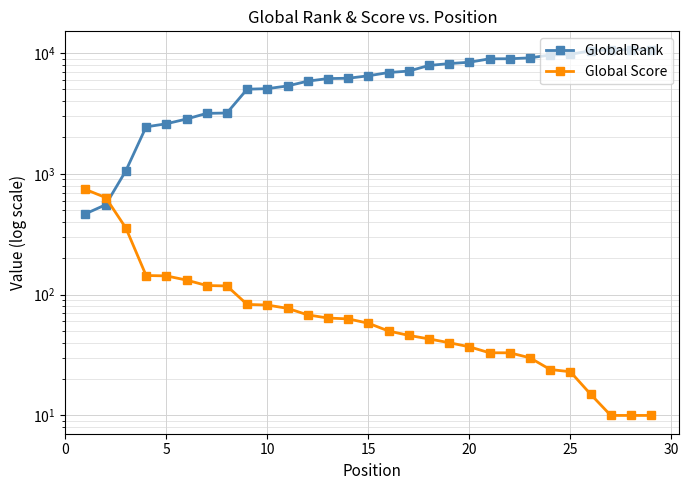

The Global Score series shows 20 at 25. True or false?

False